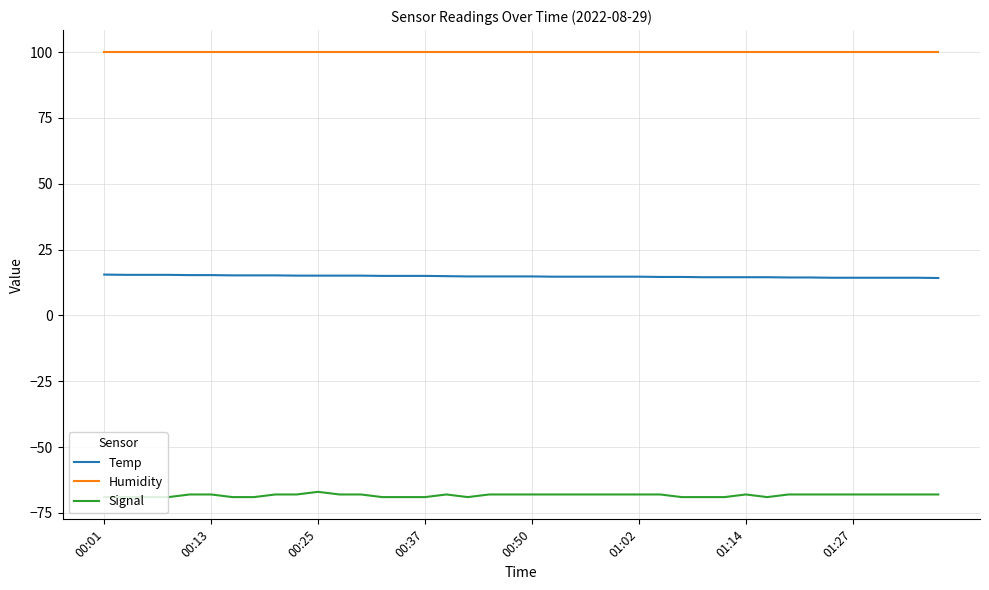

How many distinct data groups are displayed?

3